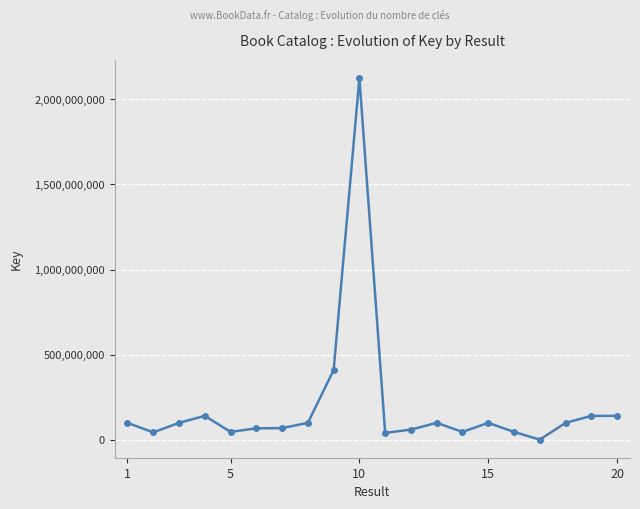

What is the average value?

199478391